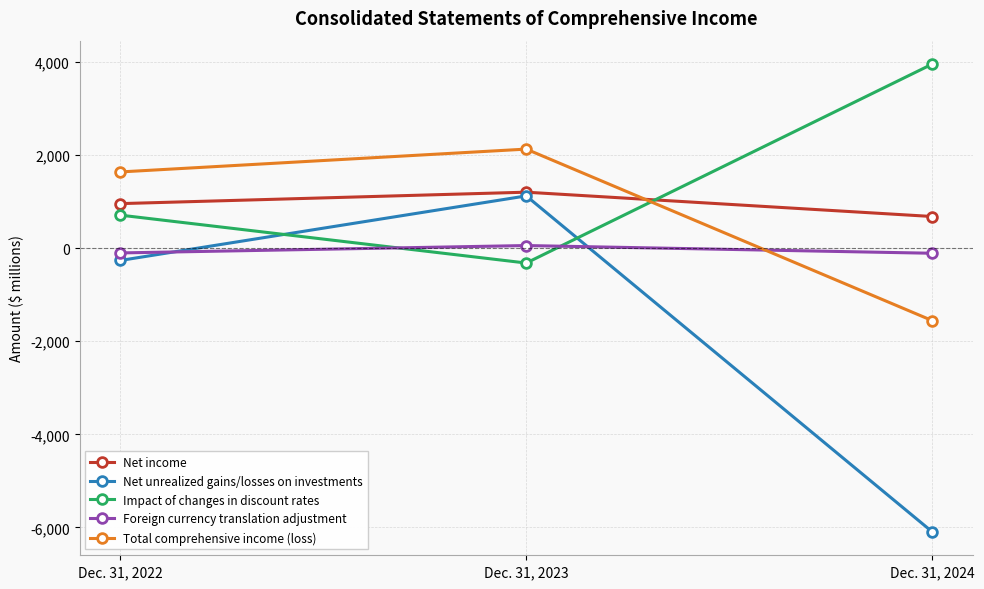

Which series has the widest spread of values?

Net unrealized gains/losses on investments